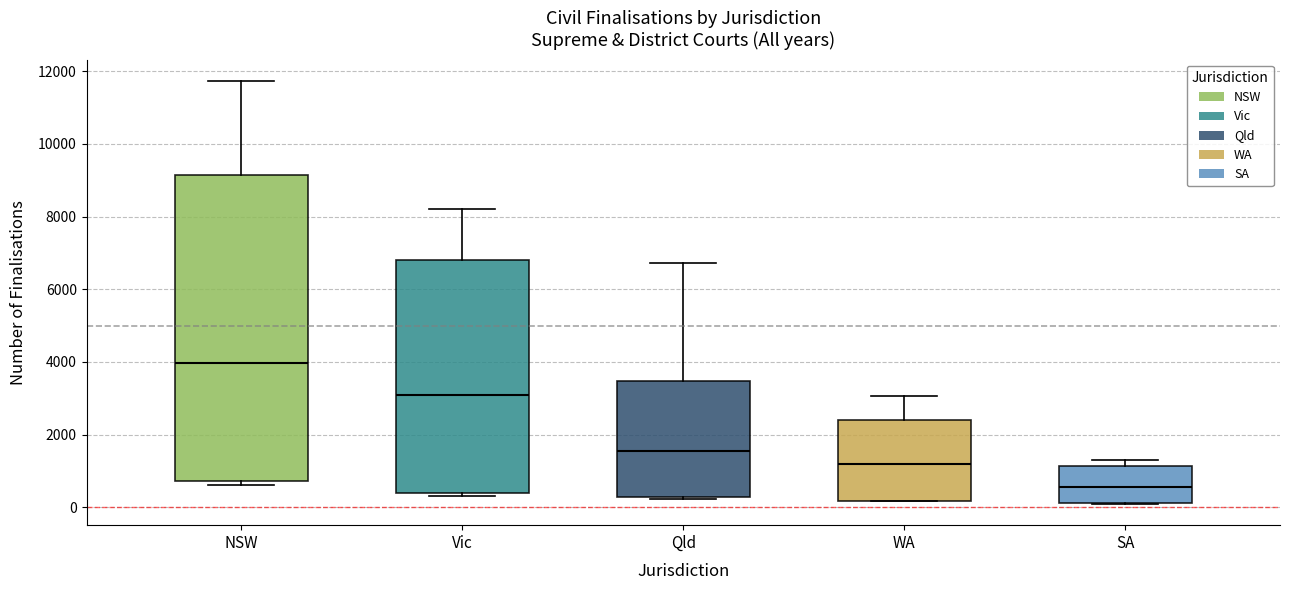

Which box is the tallest, from its lower edge to its upper edge?

NSW